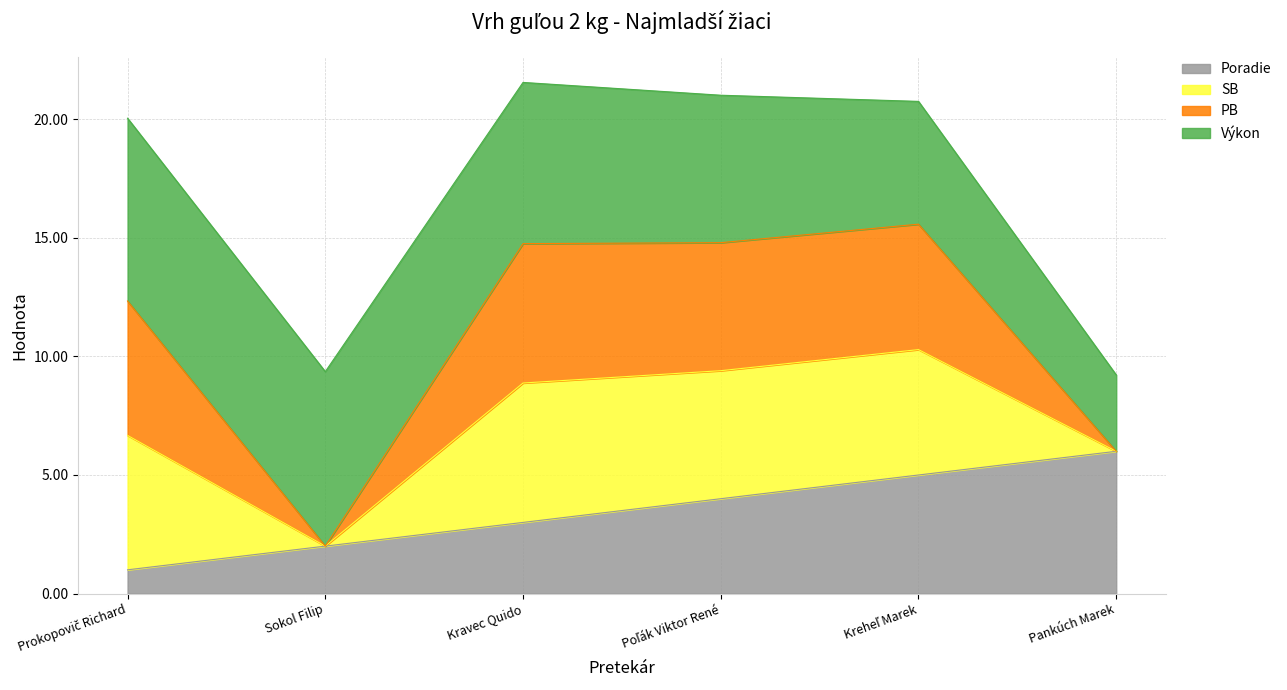

How many lines are shown in the chart?

4